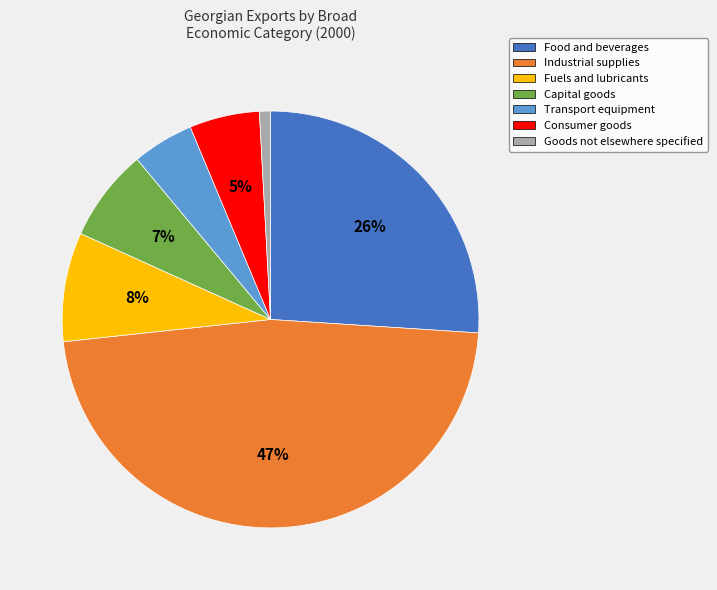

Is there any slice that represents more than half of the pie?

No